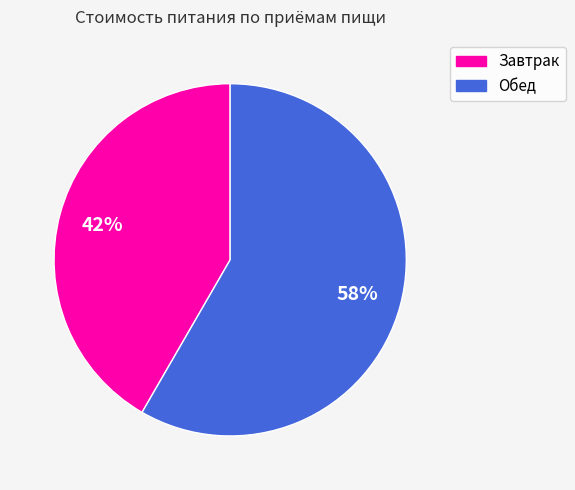

Does Завтрак account for over 50% of the chart?

No